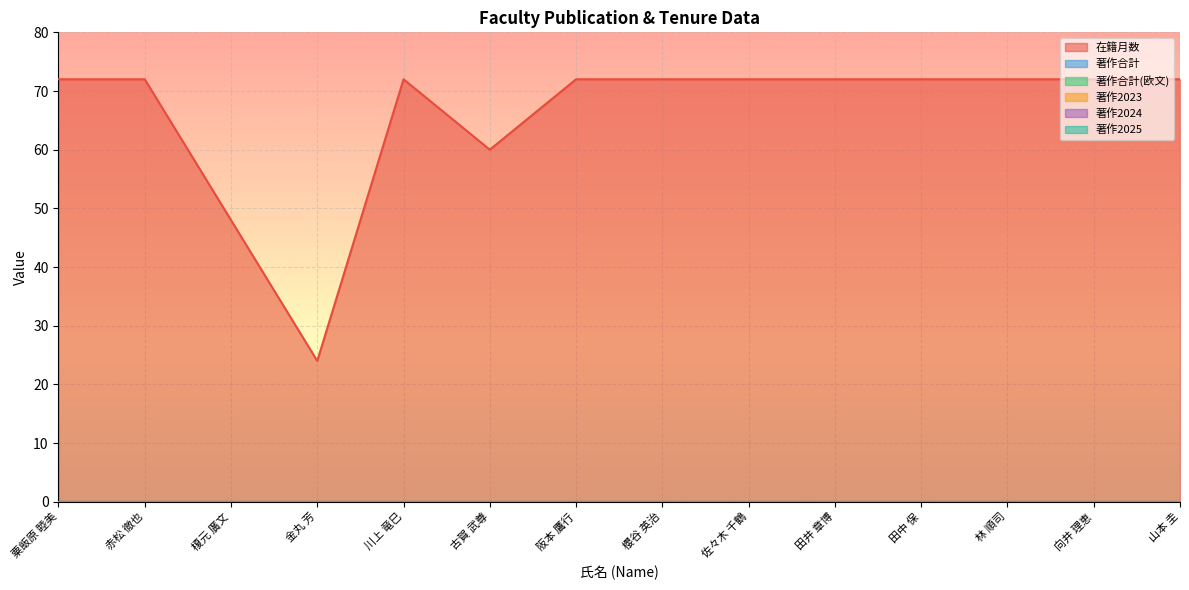

At which category does the chart reach its minimum across all series?

粟飯原 睦美